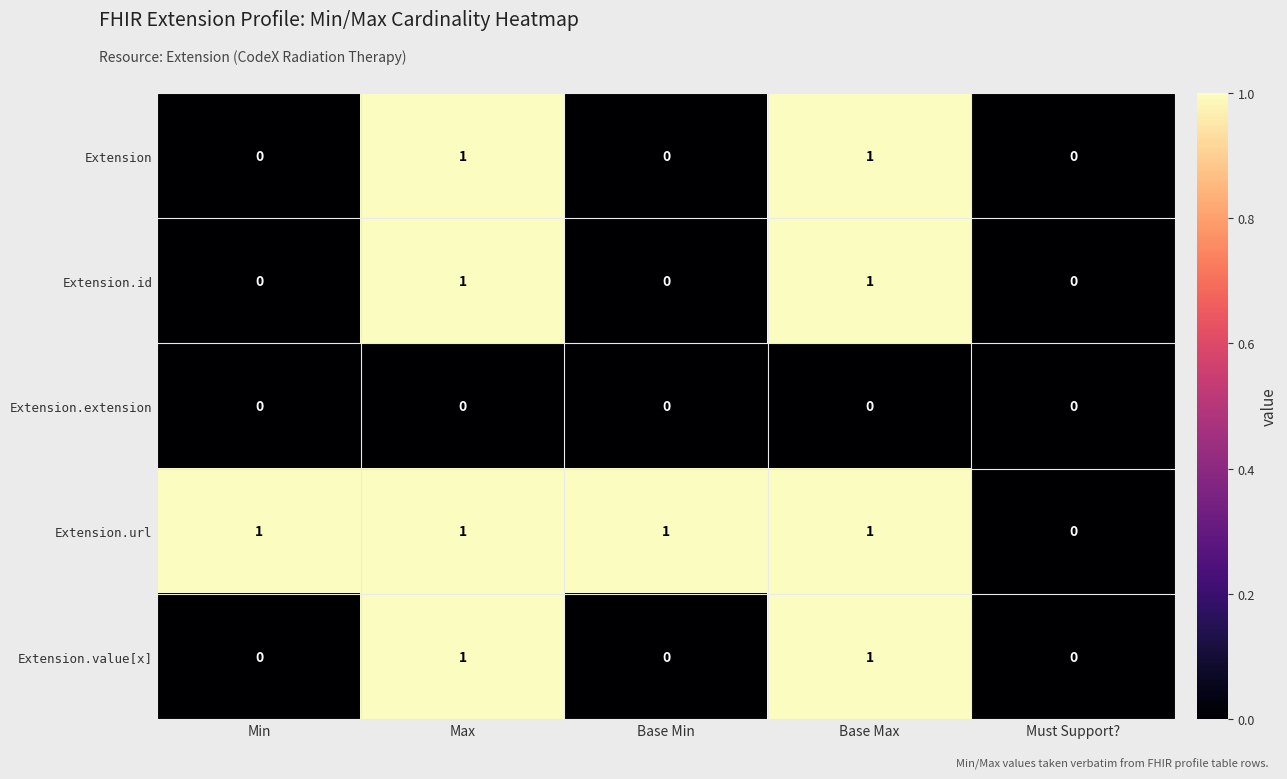

Reading left to right, transcribe all the data shown in this chart.

Extension: Min=0	Max=1	Base Min=0	Base Max=1	Must Support?=0
Extension.id: Min=0	Max=1	Base Min=0	Base Max=1	Must Support?=0
Extension.extension: Min=0	Max=0	Base Min=0	Base Max=0	Must Support?=0
Extension.url: Min=1	Max=1	Base Min=1	Base Max=1	Must Support?=0
Extension.value[x]: Min=0	Max=1	Base Min=0	Base Max=1	Must Support?=0